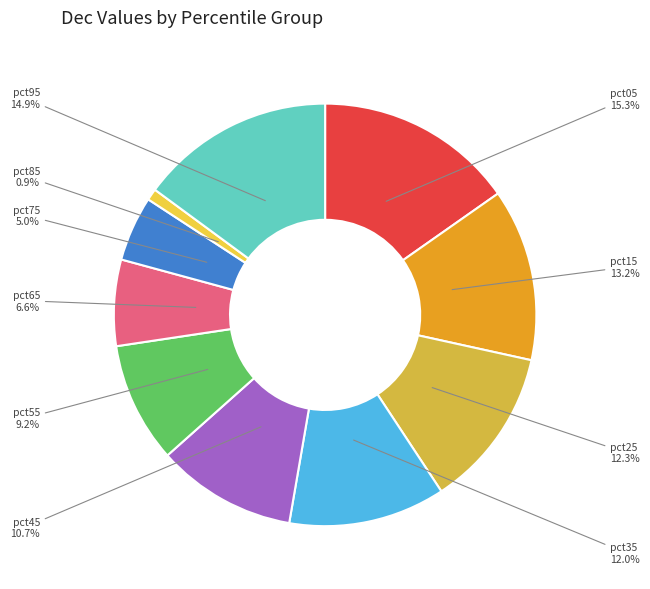

What is the total percentage of pct65 and pct75?

11.6%